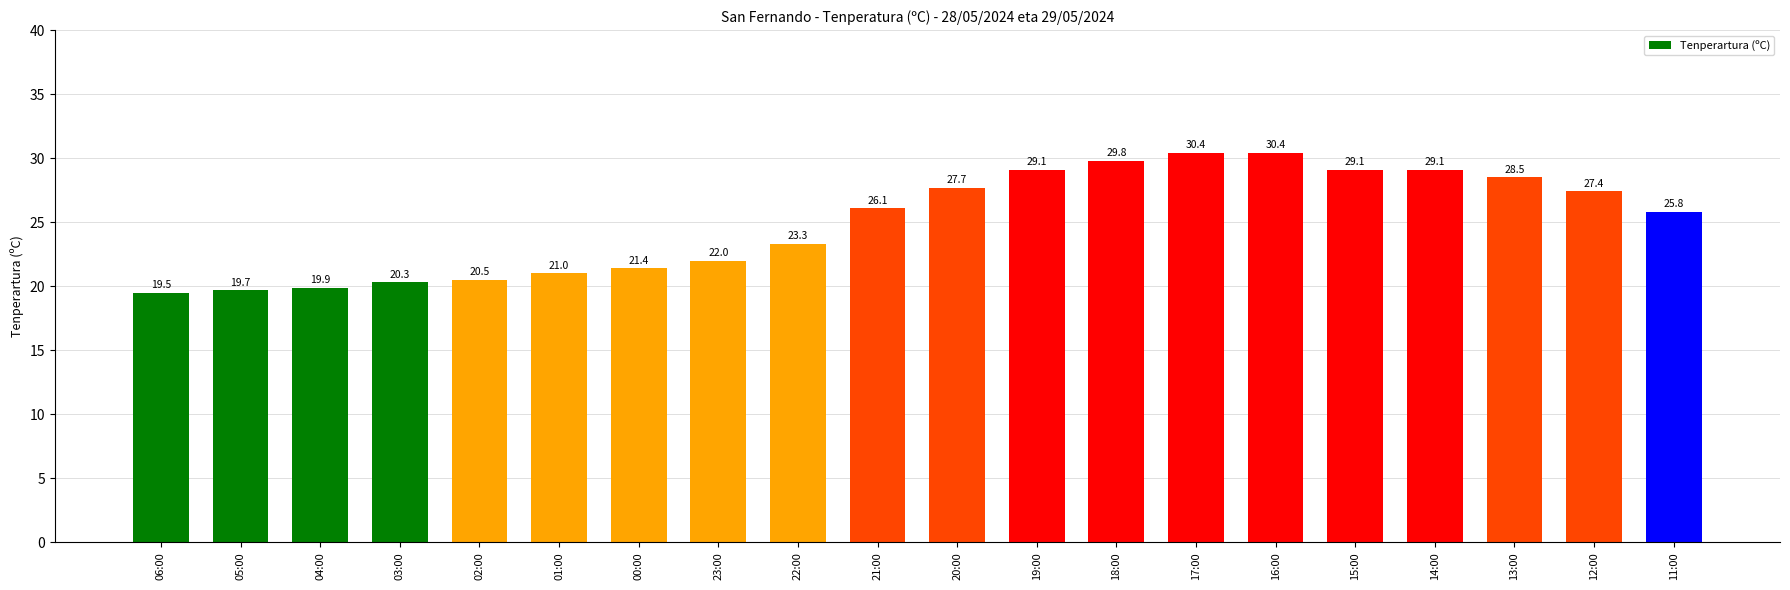

Reading right to left, list all the values displayed in this chart.

11:00=25.8	12:00=27.4	13:00=28.5	14:00=29.1	15:00=29.1	16:00=30.4	17:00=30.4	18:00=29.8	19:00=29.1	20:00=27.7	21:00=26.1	22:00=23.3	23:00=22.0	00:00=21.4	01:00=21.0	02:00=20.5	03:00=20.3	04:00=19.9	05:00=19.7	06:00=19.5